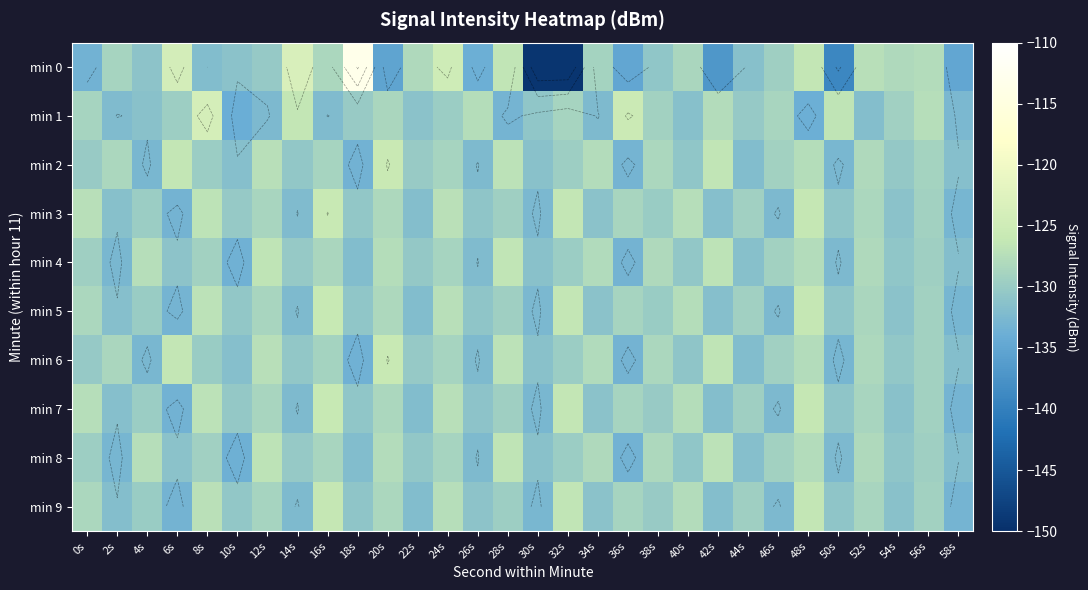

Which series has the widest spread of values?

min 0